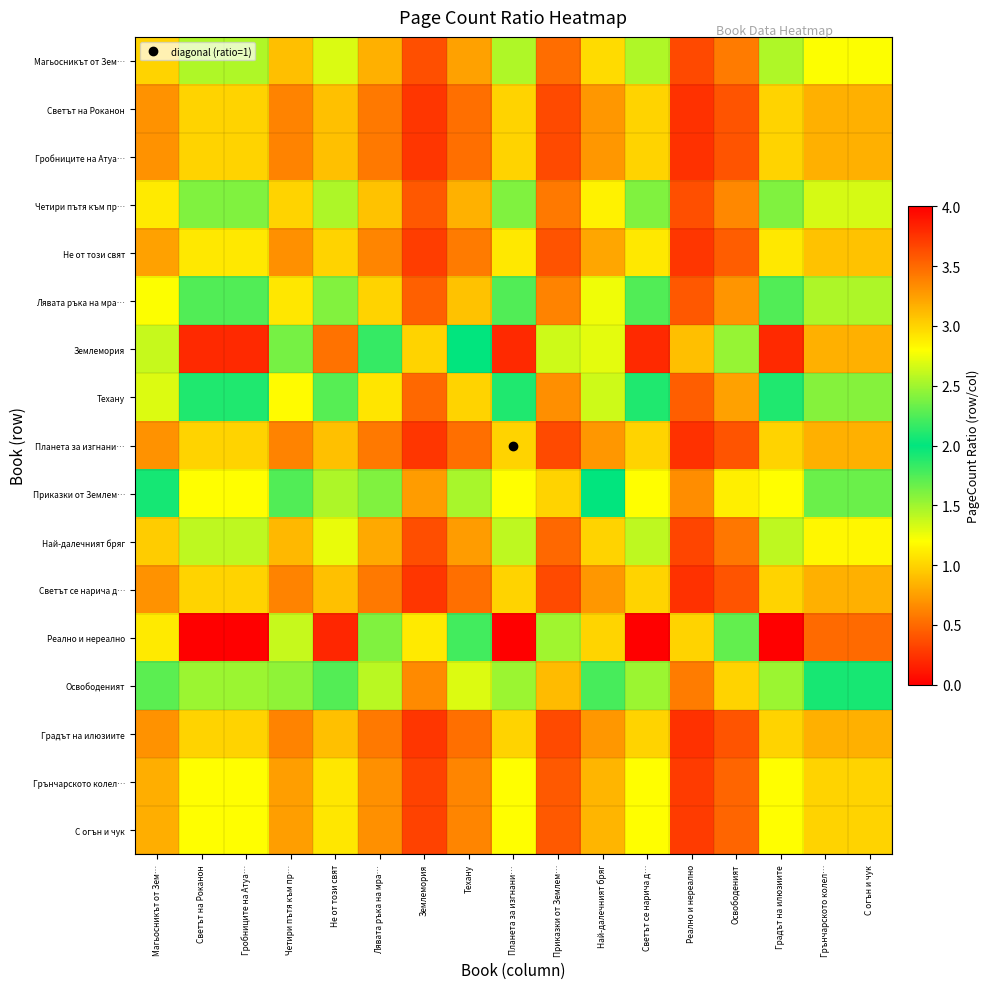

Reading left to right, list all the values displayed in this chart.

Магьосникът от Зем…: Магьосникът от Зем…=1.0	Светът на Роканон=1.4	Гробниците на Атуа…=1.4	Четири пътя към пр…=0.9	Не от този свят=1.3	Лявата ръка на мра…=0.8	Землемория=0.4	Техану=0.8	Планета за изгнани…=1.4	Приказки от Землем…=0.5	Най-далечният бряг=1.0	Светът се нарича д…=1.4	Реално и нереално=0.3	Освободеният=0.6	Градът на илюзиите=1.4	Грънчарското колел…=1.2	С огън и чук=1.2
Светът на Роканон: Магьосникът от Зем…=0.7	Светът на Роканон=1.0	Гробниците на Атуа…=1.0	Четири пътя към пр…=0.6	Не от този свят=0.9	Лявата ръка на мра…=0.6	Землемория=0.3	Техану=0.5	Планета за изгнани…=1.0	Приказки от Землем…=0.4	Най-далечният бряг=0.7	Светът се нарича д…=1.0	Реално и нереално=0.2	Освободеният=0.4	Градът на илюзиите=1.0	Грънчарското колел…=0.8	С огън и чук=0.8
Гробниците на Атуа…: Магьосникът от Зем…=0.7	Светът на Роканон=1.0	Гробниците на Атуа…=1.0	Четири пътя към пр…=0.6	Не от този свят=0.9	Лявата ръка на мра…=0.6	Землемория=0.3	Техану=0.5	Планета за изгнани…=1.0	Приказки от Землем…=0.4	Най-далечният бряг=0.7	Светът се нарича д…=1.0	Реално и нереално=0.2	Освободеният=0.4	Градът на илюзиите=1.0	Грънчарското колел…=0.8	С огън и чук=0.8
Четири пътя към пр…: Магьосникът от Зем…=1.1	Светът на Роканон=1.6	Гробниците на Атуа…=1.6	Четири пътя към пр…=1.0	Не от този свят=1.5	Лявата ръка на мра…=0.9	Землемория=0.4	Техану=0.8	Планета за изгнани…=1.6	Приказки от Землем…=0.6	Най-далечният бряг=1.1	Светът се нарича д…=1.6	Реално и нереално=0.4	Освободеният=0.6	Градът на илюзиите=1.6	Грънчарското колел…=1.3	С огън и чук=1.3
Не от този свят: Магьосникът от Зем…=0.8	Светът на Роканон=1.1	Гробниците на Атуа…=1.1	Четири пътя към пр…=0.7	Не от този свят=1.0	Лявата ръка на мра…=0.6	Землемория=0.3	Техану=0.6	Планета за изгнани…=1.1	Приказки от Землем…=0.4	Най-далечният бряг=0.8	Светът се нарича д…=1.1	Реално и нереално=0.3	Освободеният=0.4	Градът на илюзиите=1.1	Грънчарското колел…=0.9	С огън и чук=0.9
Лявата ръка на мра…: Магьосникът от Зем…=1.2	Светът на Роканон=1.7	Гробниците на Атуа…=1.7	Четири пътя към пр…=1.1	Не от този свят=1.6	Лявата ръка на мра…=1.0	Землемория=0.5	Техану=0.9	Планета за изгнани…=1.7	Приказки от Землем…=0.6	Най-далечният бряг=1.2	Светът се нарича д…=1.7	Реално и нереално=0.4	Освободеният=0.7	Градът на илюзиите=1.7	Грънчарското колел…=1.5	С огън и чук=1.5
Землемория: Магьосникът от Зем…=2.6	Светът на Роканон=3.8	Гробниците на Атуа…=3.8	Четири пътя към пр…=2.4	Не от този свят=3.5	Лявата ръка на мра…=2.2	Землемория=1.0	Техану=2.0	Планета за изгнани…=3.8	Приказки от Землем…=1.4	Най-далечният бряг=2.7	Светът се нарича д…=3.8	Реално и нереално=0.9	Освободеният=1.5	Градът на илюзиите=3.8	Грънчарското колел…=3.2	С огън и чук=3.2
Техану: Магьосникът от Зем…=1.3	Светът на Роканон=1.9	Гробниците на Атуа…=1.9	Четири пътя към пр…=1.2	Не от този свят=1.7	Лявата ръка на мра…=1.1	Землемория=0.5	Техану=1.0	Планета за изгнани…=1.9	Приказки от Землем…=0.7	Най-далечният бряг=1.4	Светът се нарича д…=1.9	Реално и нереално=0.5	Освободеният=0.8	Градът на илюзиите=1.9	Грънчарското колел…=1.6	С огън и чук=1.6
Планета за изгнани…: Магьосникът от Зем…=0.7	Светът на Роканон=1.0	Гробниците на Атуа…=1.0	Четири пътя към пр…=0.6	Не от този свят=0.9	Лявата ръка на мра…=0.6	Землемория=0.3	Техану=0.5	Планета за изгнани…=1.0	Приказки от Землем…=0.4	Най-далечният бряг=0.7	Светът се нарича д…=1.0	Реално и нереално=0.2	Освободеният=0.4	Градът на илюзиите=1.0	Грънчарското колел…=0.8	С огън и чук=0.8
Приказки от Землем…: Магьосникът от Зем…=1.9	Светът на Роканон=2.8	Гробниците на Атуа…=2.8	Четири пътя към пр…=1.7	Не от този свят=2.5	Лявата ръка на мра…=1.6	Землемория=0.7	Техану=1.5	Планета за изгнани…=2.8	Приказки от Землем…=1.0	Най-далечният бряг=2.0	Светът се нарича д…=2.8	Реално и нереално=0.7	Освободеният=1.1	Градът на илюзиите=2.8	Грънчарското колел…=2.3	С огън и чук=2.3
Най-далечният бряг: Магьосникът от Зем…=1.0	Светът на Роканон=1.4	Гробниците на Атуа…=1.4	Четири пътя към пр…=0.9	Не от този свят=1.3	Лявата ръка на мра…=0.8	Землемория=0.4	Техану=0.7	Планета за изгнани…=1.4	Приказки от Землем…=0.5	Най-далечният бряг=1.0	Светът се нарича д…=1.4	Реално и нереално=0.3	Освободеният=0.6	Градът на илюзиите=1.4	Грънчарското колел…=1.2	С огън и чук=1.2
Светът се нарича д…: Магьосникът от Зем…=0.7	Светът на Роканон=1.0	Гробниците на Атуа…=1.0	Четири пътя към пр…=0.6	Не от този свят=0.9	Лявата ръка на мра…=0.6	Землемория=0.3	Техану=0.5	Планета за изгнани…=1.0	Приказки от Землем…=0.4	Най-далечният бряг=0.7	Светът се нарича д…=1.0	Реално и нереално=0.2	Освободеният=0.4	Градът на илюзиите=1.0	Грънчарското колел…=0.8	С огън и чук=0.8
Реално и нереално: Магьосникът от Зем…=2.9	Светът на Роканон=4.0	Гробниците на Атуа…=4.0	Четири пътя към пр…=2.6	Не от този свят=3.8	Лявата ръка на мра…=2.4	Землемория=1.1	Техану=2.2	Планета за изгнани…=4.0	Приказки от Землем…=1.5	Най-далечният бряг=3.0	Светът се нарича д…=4.0	Реално и нереално=1.0	Освободеният=1.7	Градът на илюзиите=4.0	Грънчарското колел…=3.5	С огън и чук=3.5
Освободеният: Магьосникът от Зем…=1.7	Светът на Роканон=2.5	Гробниците на Атуа…=2.5	Четири пътя към пр…=1.6	Не от този свят=2.3	Лявата ръка на мра…=1.4	Землемория=0.7	Техану=1.3	Планета за изгнани…=2.5	Приказки от Землем…=0.9	Най-далечният бряг=1.8	Светът се нарича д…=2.5	Реално и нереално=0.6	Освободеният=1.0	Градът на илюзиите=2.5	Грънчарското колел…=2.1	С огън и чук=2.1
Градът на илюзиите: Магьосникът от Зем…=0.7	Светът на Роканон=1.0	Гробниците на Атуа…=1.0	Четири пътя към пр…=0.6	Не от този свят=0.9	Лявата ръка на мра…=0.6	Землемория=0.3	Техану=0.5	Планета за изгнани…=1.0	Приказки от Землем…=0.4	Най-далечният бряг=0.7	Светът се нарича д…=1.0	Реално и нереално=0.2	Освободеният=0.4	Градът на илюзиите=1.0	Грънчарското колел…=0.8	С огън и чук=0.8
Грънчарското колел…: Магьосникът от Зем…=0.8	Светът на Роканон=1.2	Гробниците на Атуа…=1.2	Четири пътя към пр…=0.7	Не от този свят=1.1	Лявата ръка на мра…=0.7	Землемория=0.3	Техану=0.6	Планета за изгнани…=1.2	Приказки от Землем…=0.4	Най-далечният бряг=0.9	Светът се нарича д…=1.2	Реално и нереално=0.3	Освободеният=0.5	Градът на илюзиите=1.2	Грънчарското колел…=1.0	С огън и чук=1.0
С огън и чук: Магьосникът от Зем…=0.8	Светът на Роканон=1.2	Гробниците на Атуа…=1.2	Четири пътя към пр…=0.7	Не от този свят=1.1	Лявата ръка на мра…=0.7	Землемория=0.3	Техану=0.6	Планета за изгнани…=1.2	Приказки от Землем…=0.4	Най-далечният бряг=0.9	Светът се нарича д…=1.2	Реално и нереално=0.3	Освободеният=0.5	Градът на илюзиите=1.2	Грънчарското колел…=1.0	С огън и чук=1.0